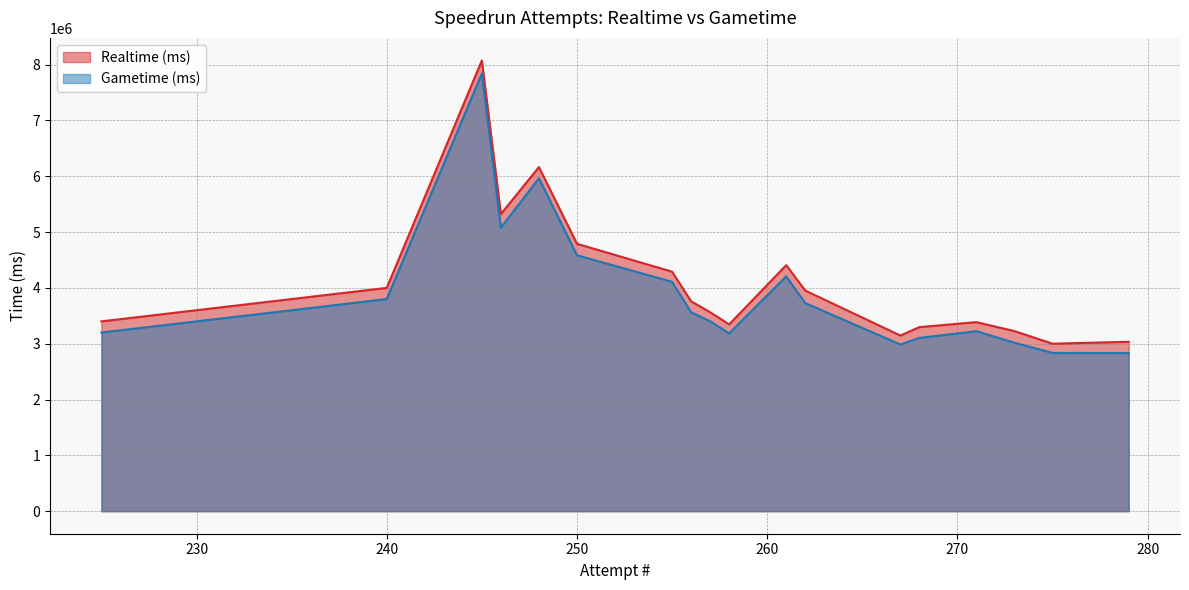

True or false: Realtime (ms) and Gametime (ms) intersect in this chart.

False